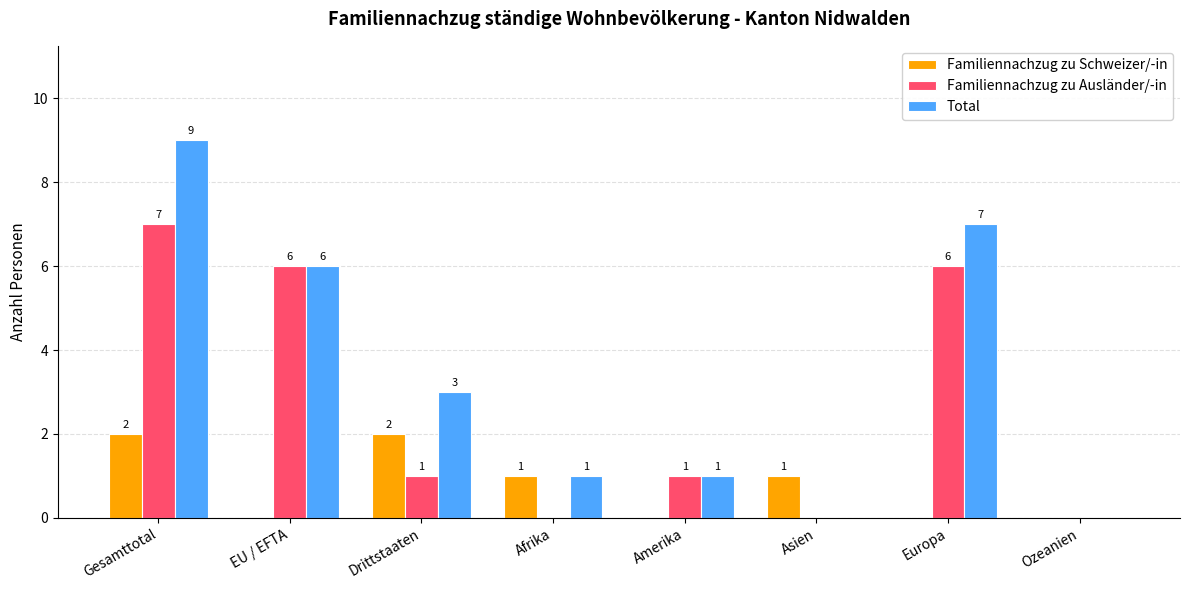

Which category has the highest value in the Familiennachzug zu Ausländer/-in series?

Gesamttotal